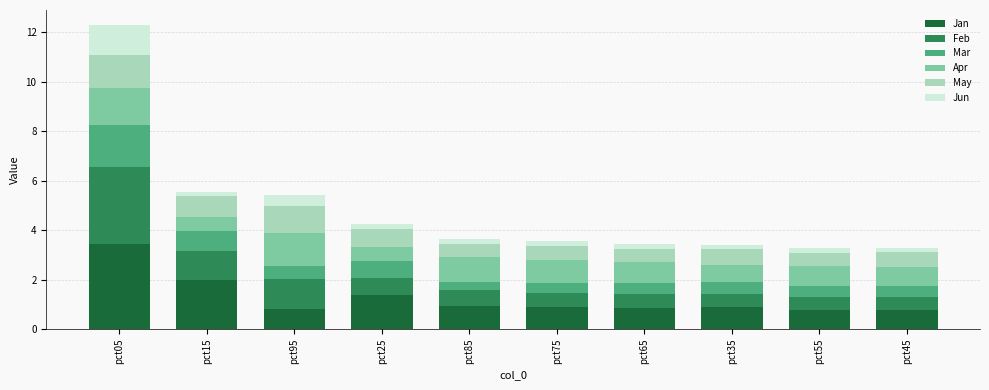

How many bars are there in total?

10